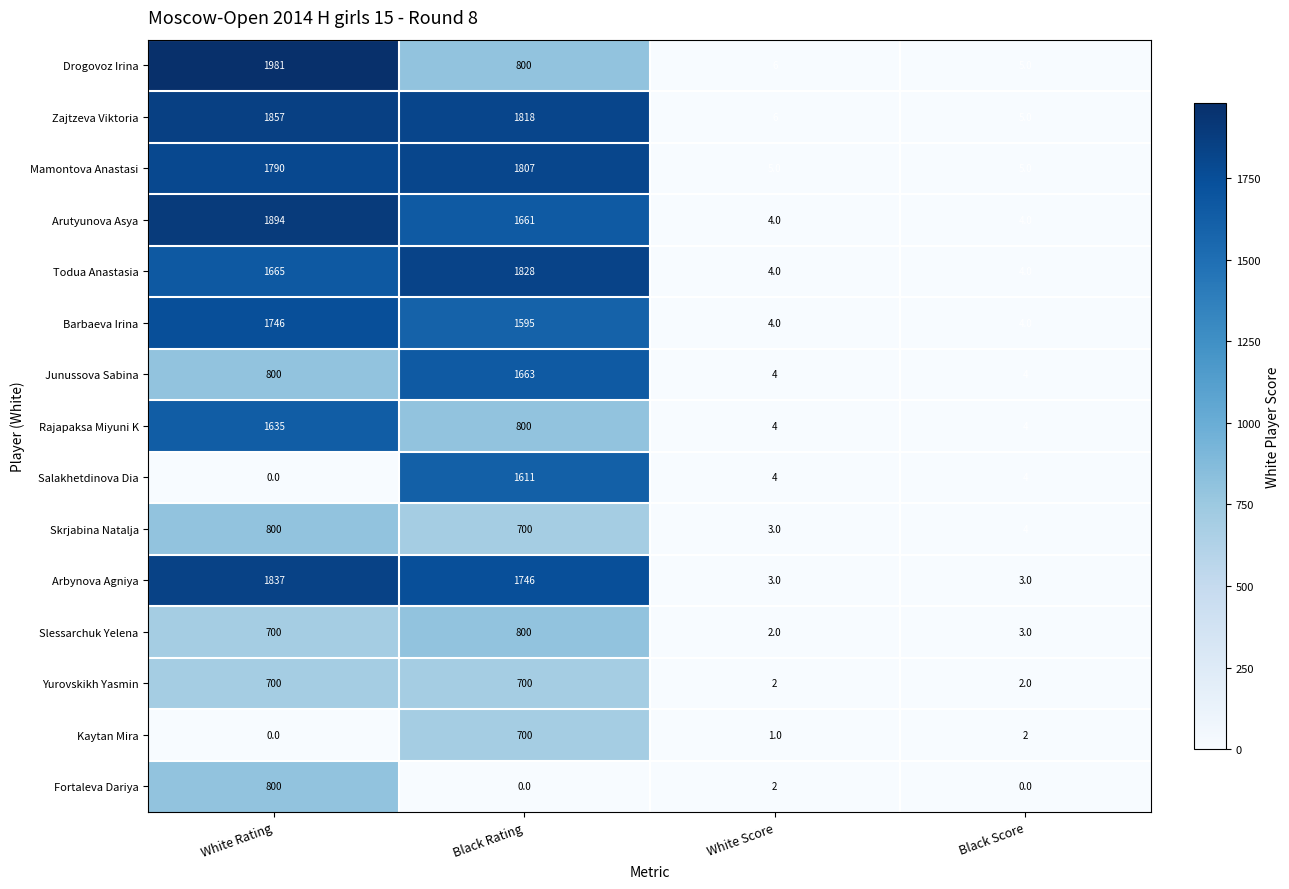

Which category has the highest value across all series?

White Rating